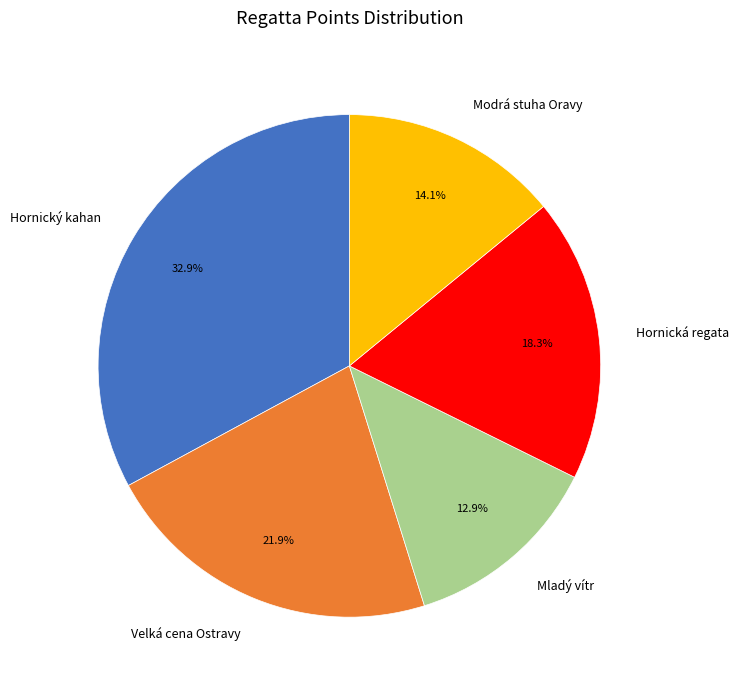

What portion of the pie excludes Velká cena Ostravy?

78.1%